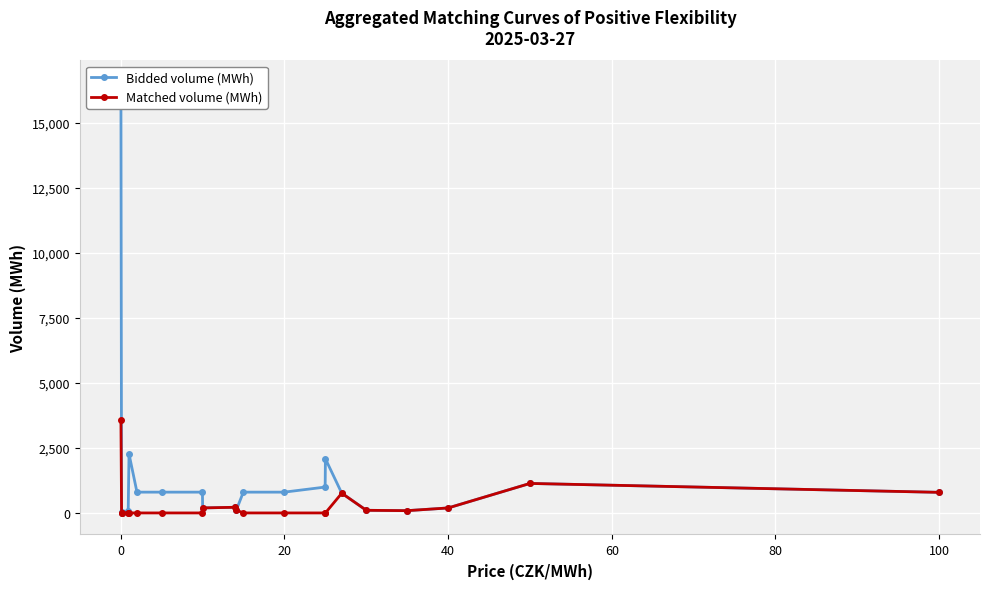

True or false: Bidded volume (MWh) has more than 0 points higher than both neighbors.

True